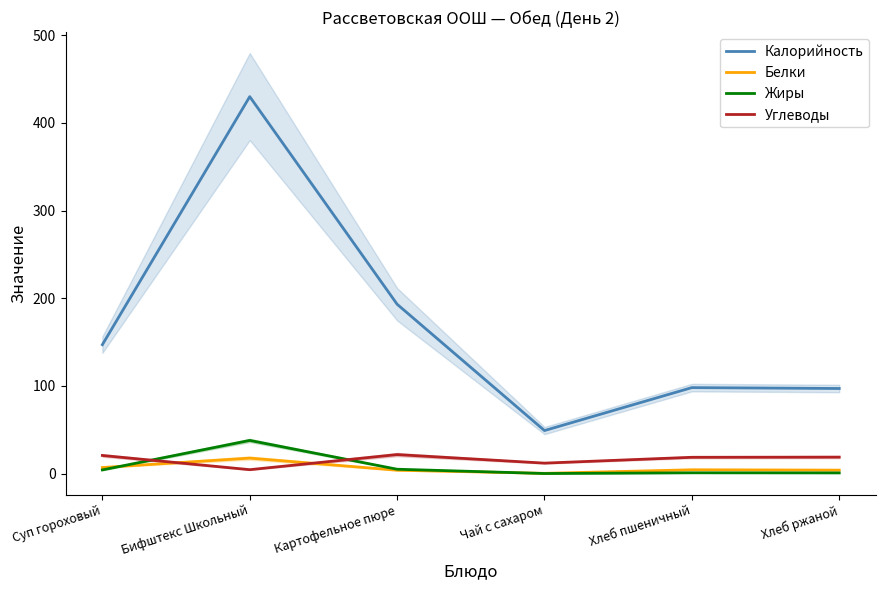

What is the average value of the Жиры series?

8.0